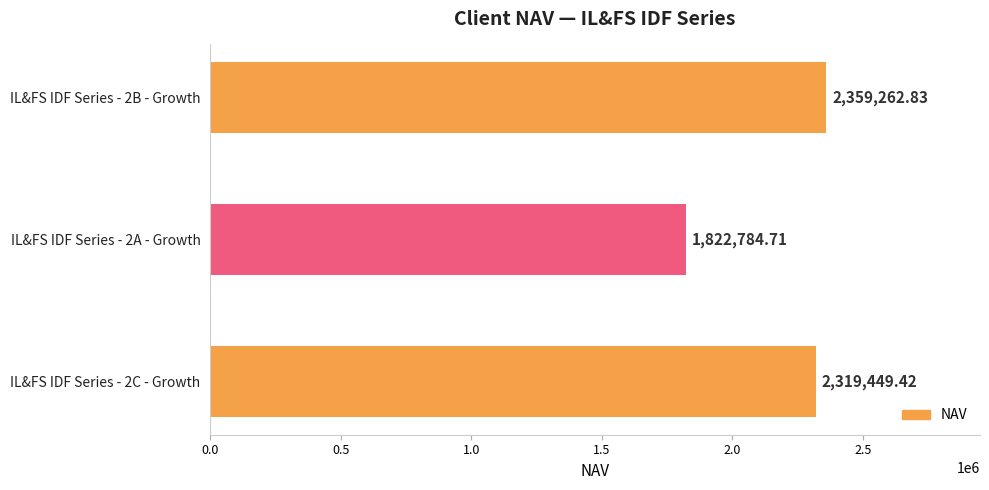

List the labels in order of value, smallest first.

IL&FS IDF Series - 2A - Growth, IL&FS IDF Series - 2C - Growth, IL&FS IDF Series - 2B - Growth